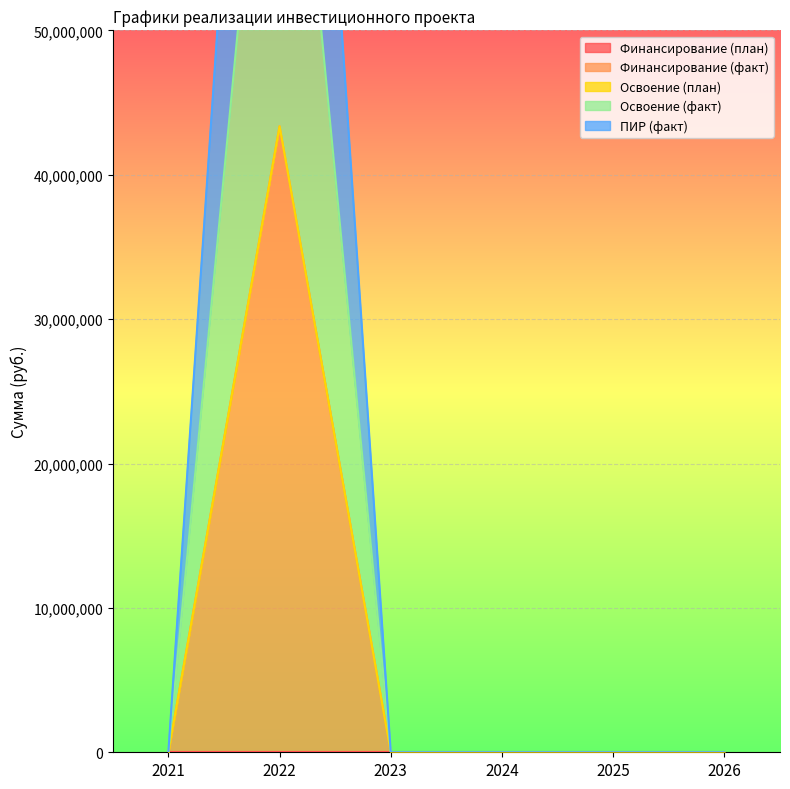

Between 2021 and 2026, which series saw the biggest shift?

Финансирование (факт)